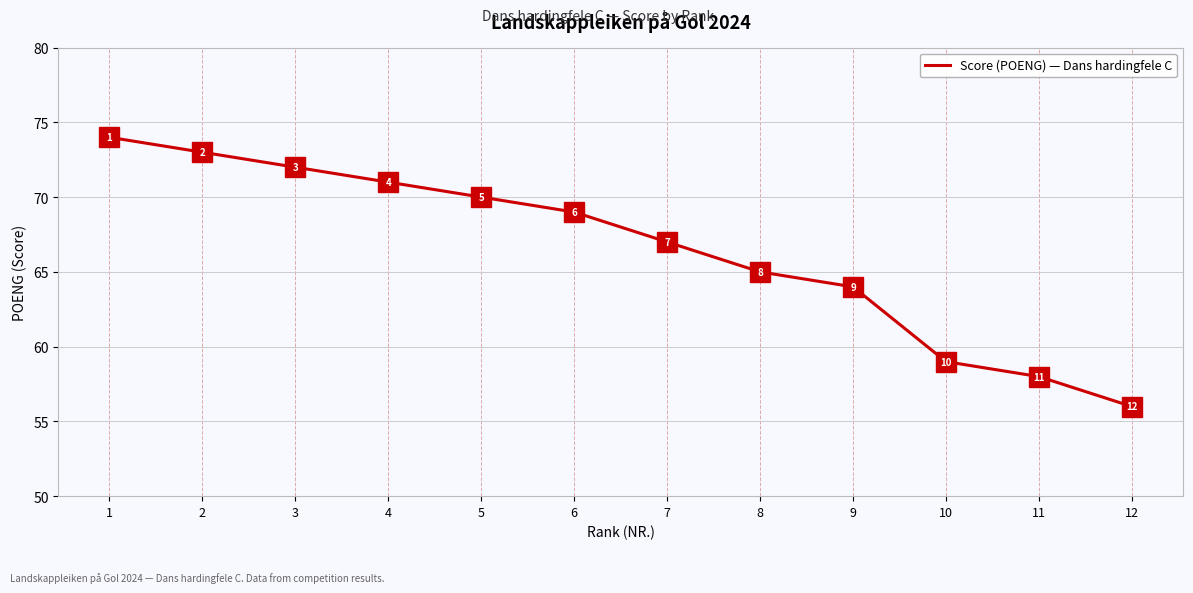

How many lines are shown in the chart?

1